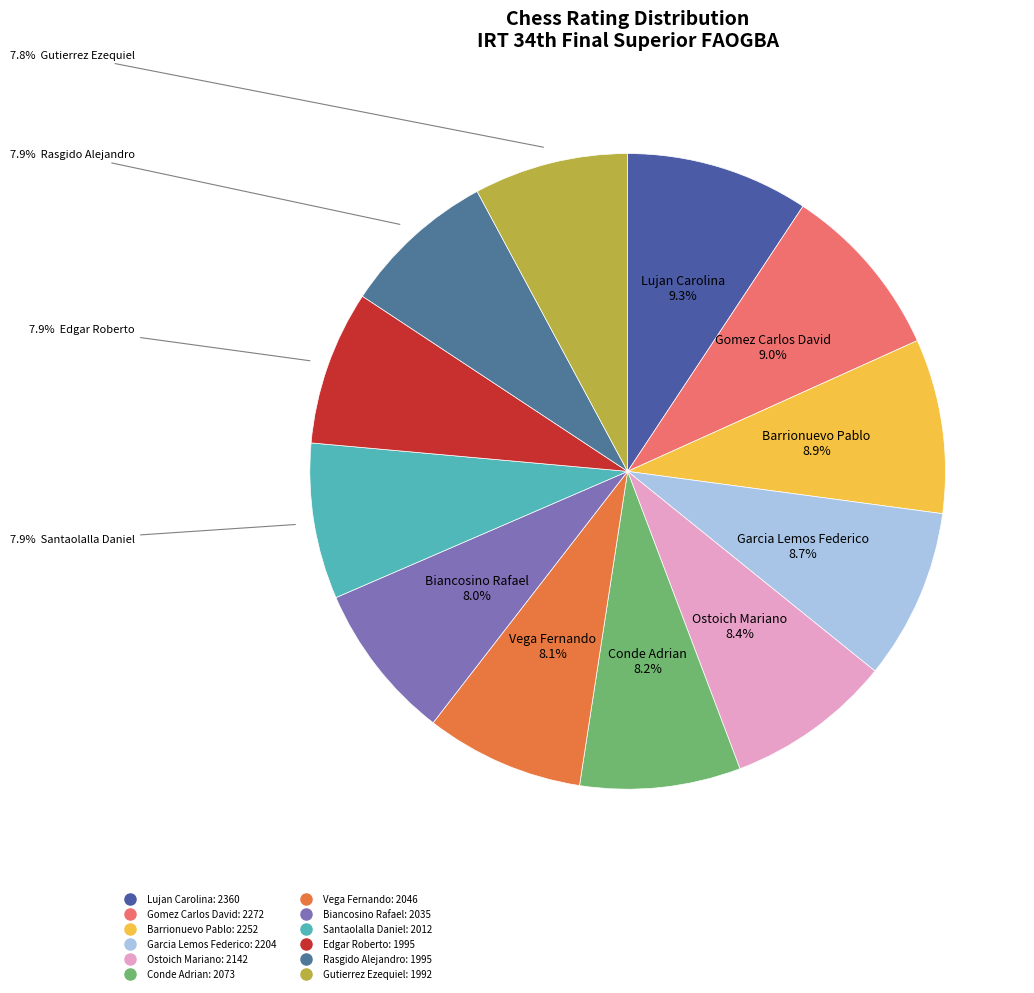

How many slices are in this pie chart?

12